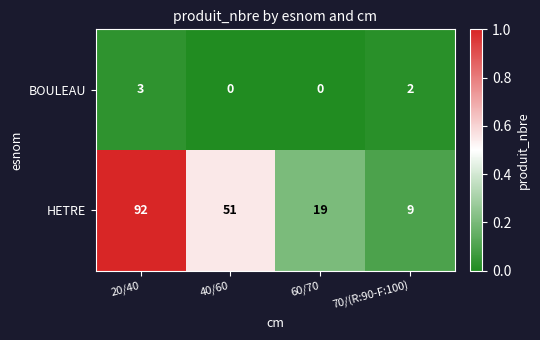

Between 20/40 and 40/60, which series saw the biggest shift?

HETRE